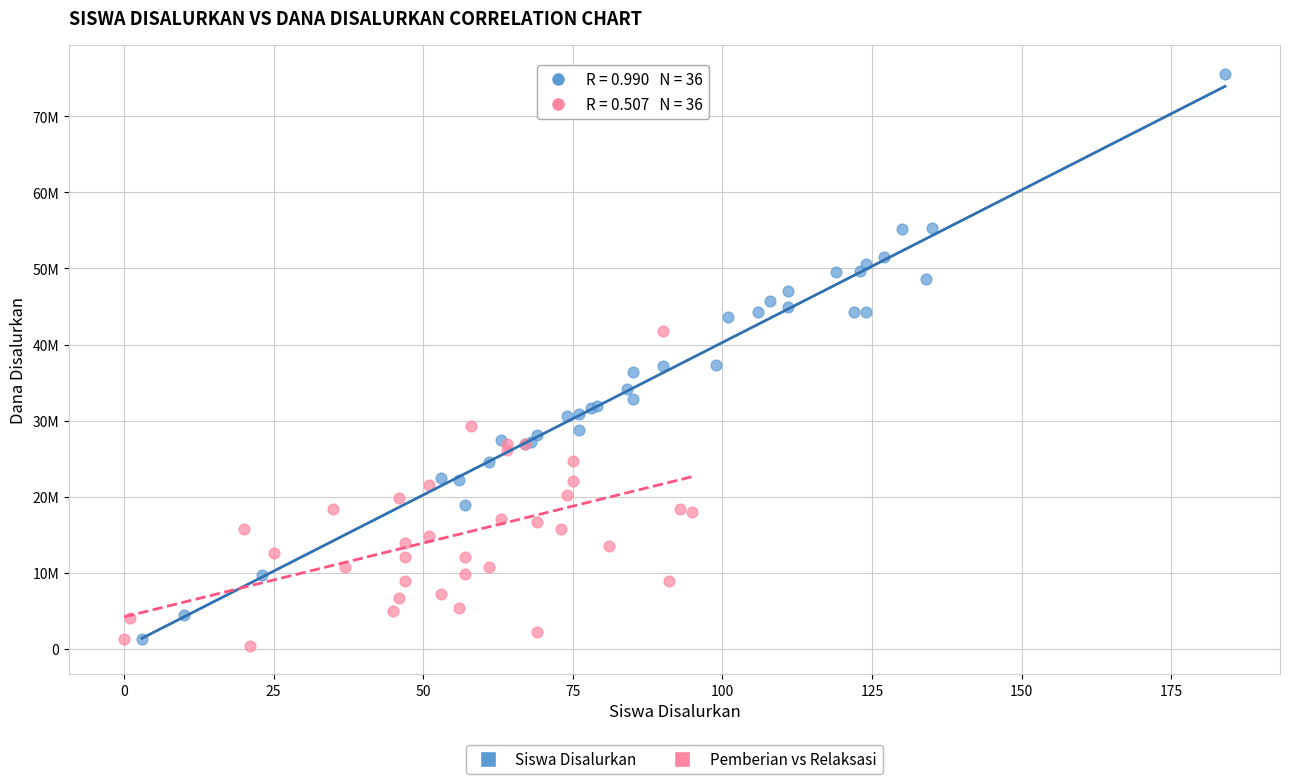

Which series reaches the minimum Y coordinate?

Pemberian vs Relaksasi